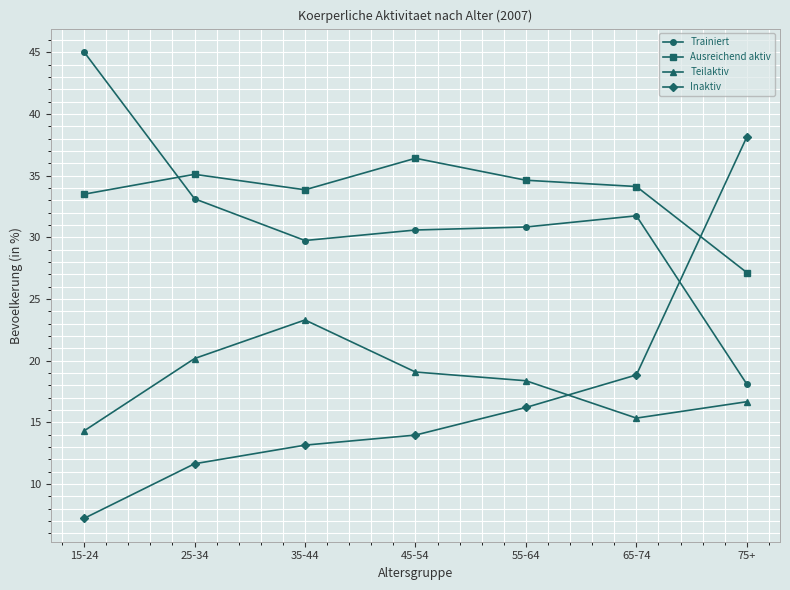

Reading left to right, transcribe all the data shown in this chart.

Trainiert: 45.0	33.1	29.7	30.6	30.8	31.7	18.1
Ausreichend aktiv: 33.5	35.1	33.8	36.4	34.6	34.1	27.1
Teilaktiv: 14.3	20.2	23.3	19.1	18.4	15.3	16.7
Inaktiv: 7.2	11.6	13.1	14.0	16.2	18.8	38.1